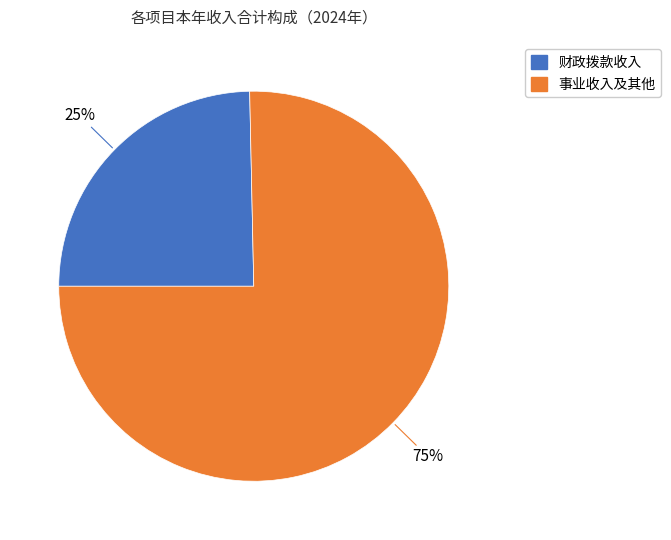

Is there a majority slice in this chart?

Yes